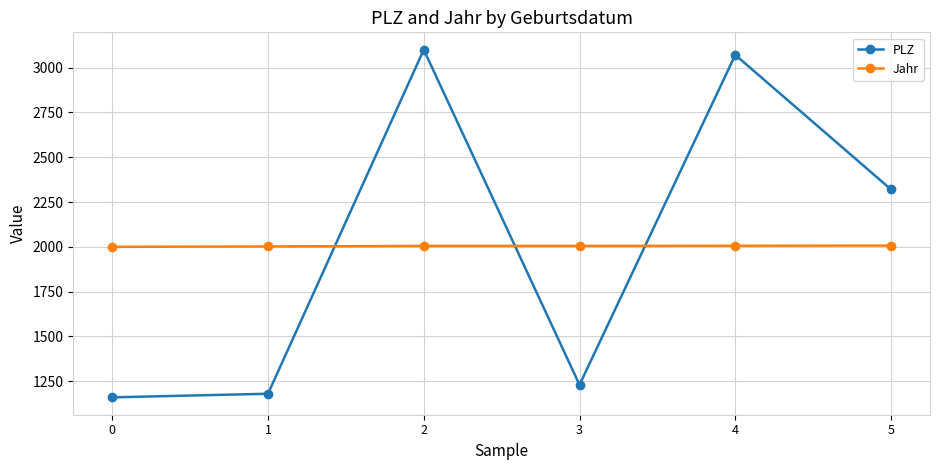

At 0, list the series in order from largest to smallest.

Jahr, PLZ